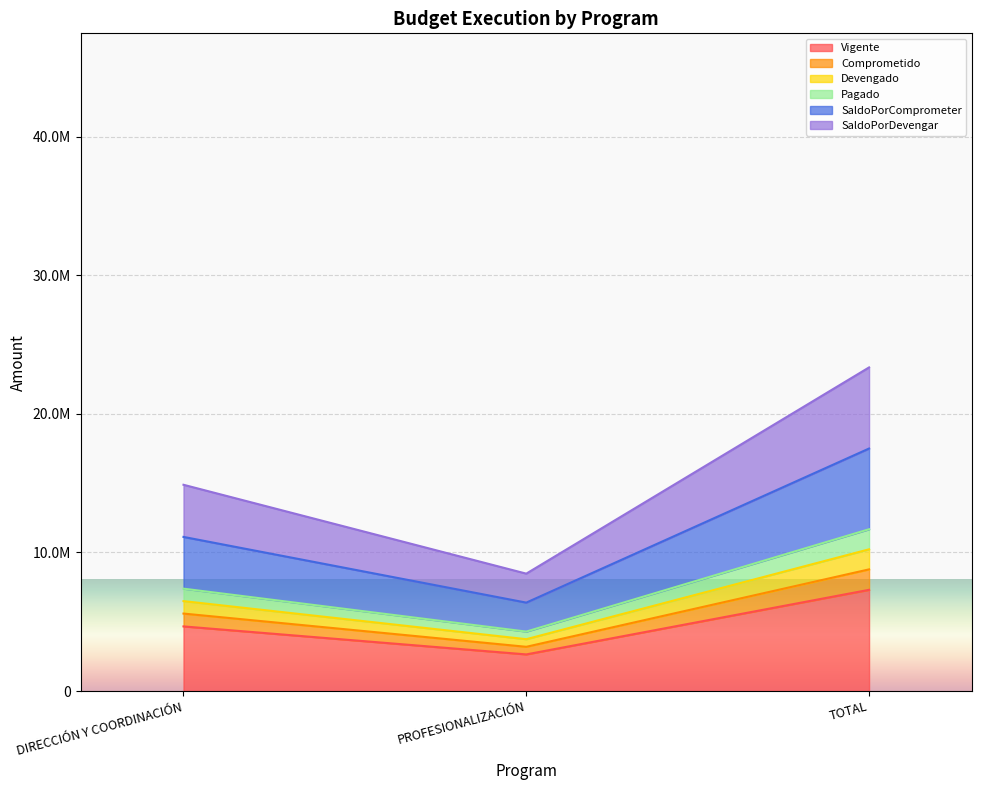

The value of Pagado at DIRECCIÓN Y COORDINACIÓN is 4042377.2. True or false?

False